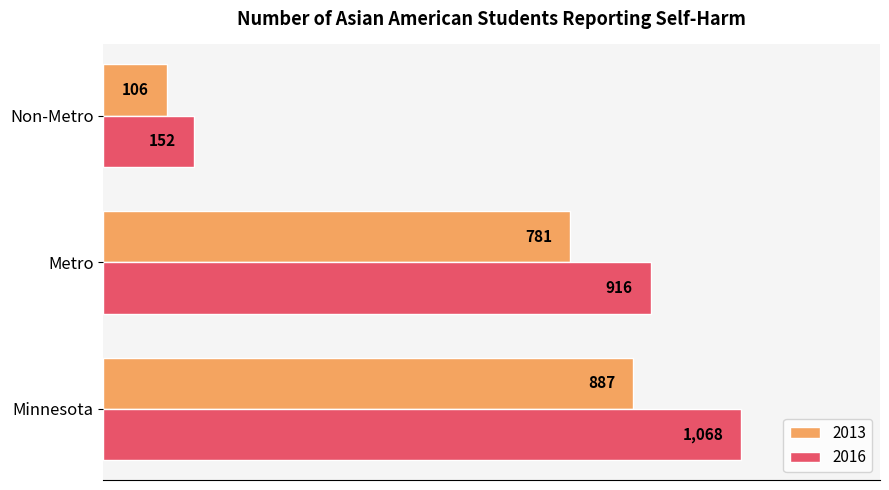

Count the 2016 values in the range 152 to 1068.

3